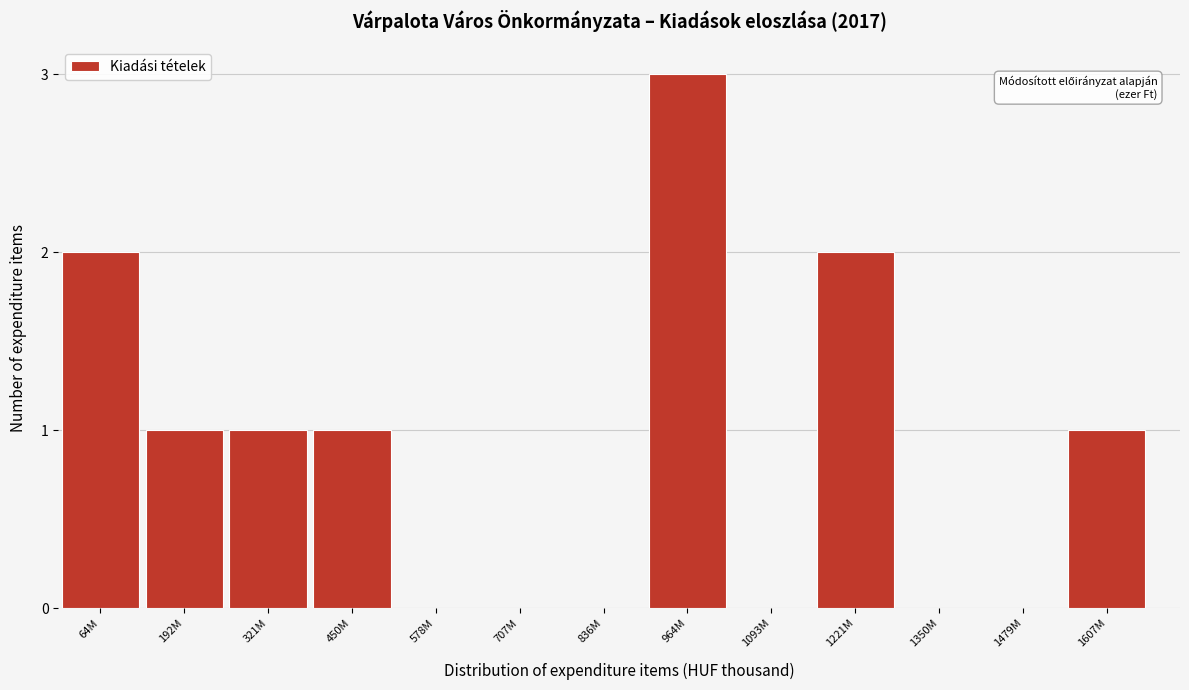

Reading left to right, transcribe all the data shown in this chart.

64M=2	192M=1	321M=1	450M=1	578M=0	707M=0	836M=0	964M=3	1093M=0	1221M=2	1350M=0	1479M=0	1607M=1